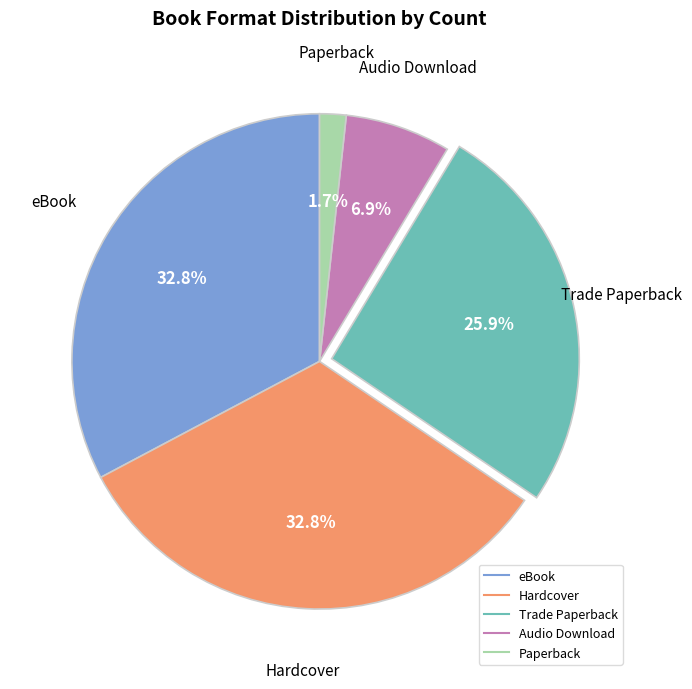

What is the smallest slice in the pie chart?

Paperback